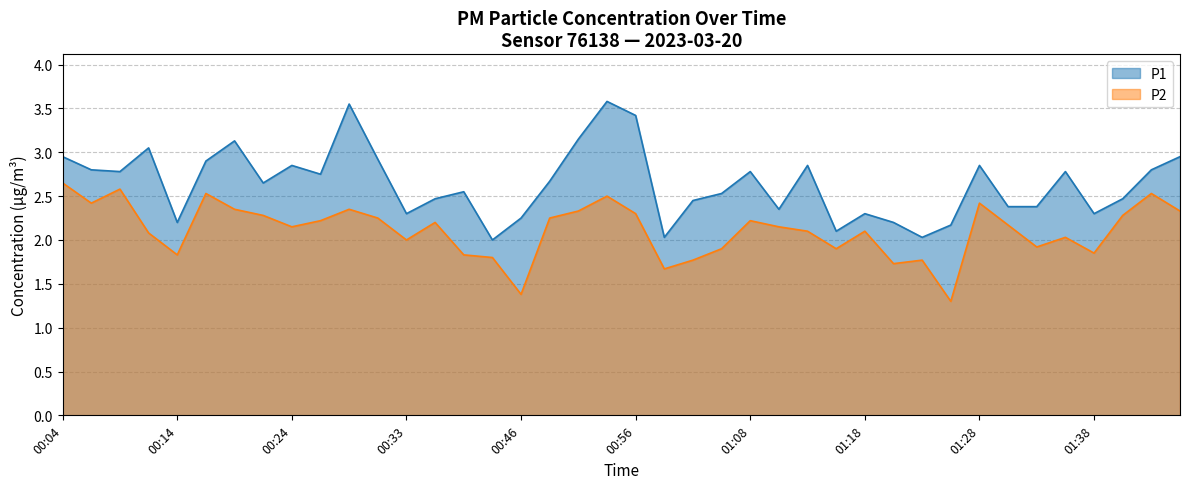

Reading left to right, extract all data points from this chart.

P1: 00:04=3.0	00:06=2.8	00:08=2.8	00:11=3.0	00:14=2.2	00:16=2.9	00:19=3.1	00:21=2.6	00:24=2.9	00:26=2.8	00:29=3.5	00:31=2.9	00:33=2.3	00:36=2.5	00:38=2.5	00:43=2.0	00:46=2.2	00:48=2.7	00:51=3.1	00:53=3.6	00:56=3.4	01:01=2.0	01:03=2.5	01:06=2.5	01:08=2.8	01:11=2.4	01:13=2.9	01:16=2.1	01:18=2.3	01:20=2.2	01:23=2.0	01:25=2.2	01:28=2.9	01:30=2.4	01:33=2.4	01:35=2.8	01:38=2.3	01:40=2.5	01:43=2.8	01:51=3.0
P2: 00:04=2.6	00:06=2.4	00:08=2.6	00:11=2.1	00:14=1.8	00:16=2.5	00:19=2.4	00:21=2.3	00:24=2.1	00:26=2.2	00:29=2.4	00:31=2.2	00:33=2.0	00:36=2.2	00:38=1.8	00:43=1.8	00:46=1.4	00:48=2.2	00:51=2.3	00:53=2.5	00:56=2.3	01:01=1.7	01:03=1.8	01:06=1.9	01:08=2.2	01:11=2.1	01:13=2.1	01:16=1.9	01:18=2.1	01:20=1.7	01:23=1.8	01:25=1.3	01:28=2.4	01:30=2.2	01:33=1.9	01:35=2.0	01:38=1.9	01:40=2.3	01:43=2.5	01:51=2.3